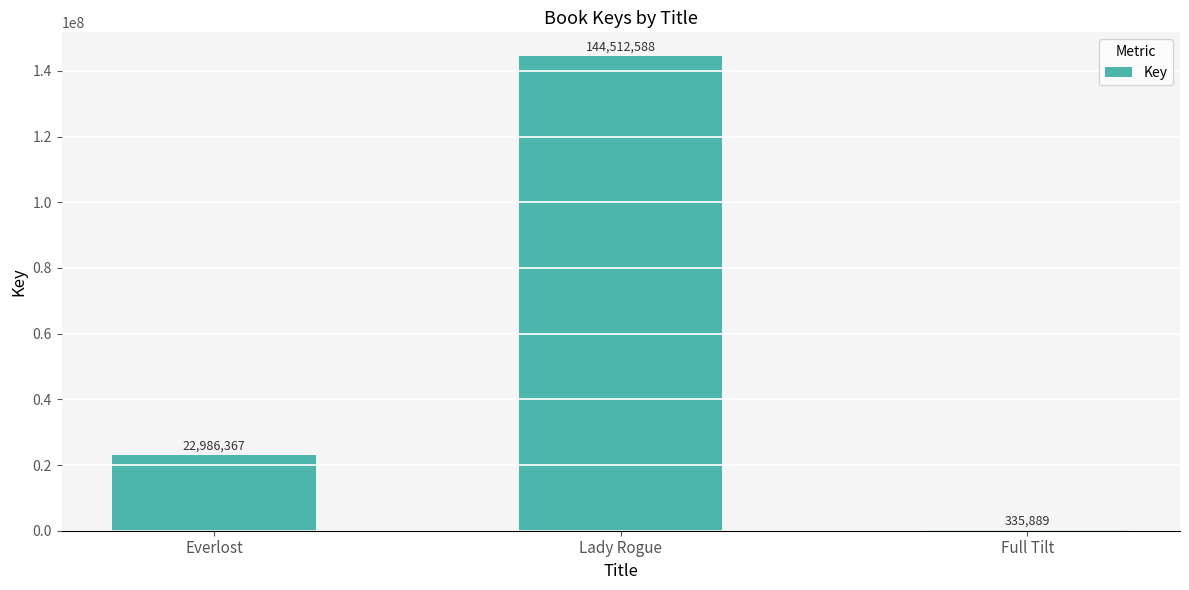

What is the greatest value displayed?

144512588